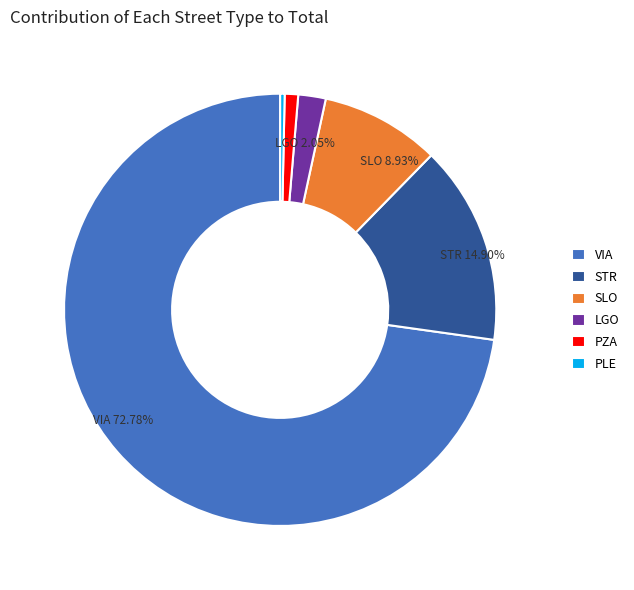

What percentage is the LGO slice, to the nearest percent?

2%